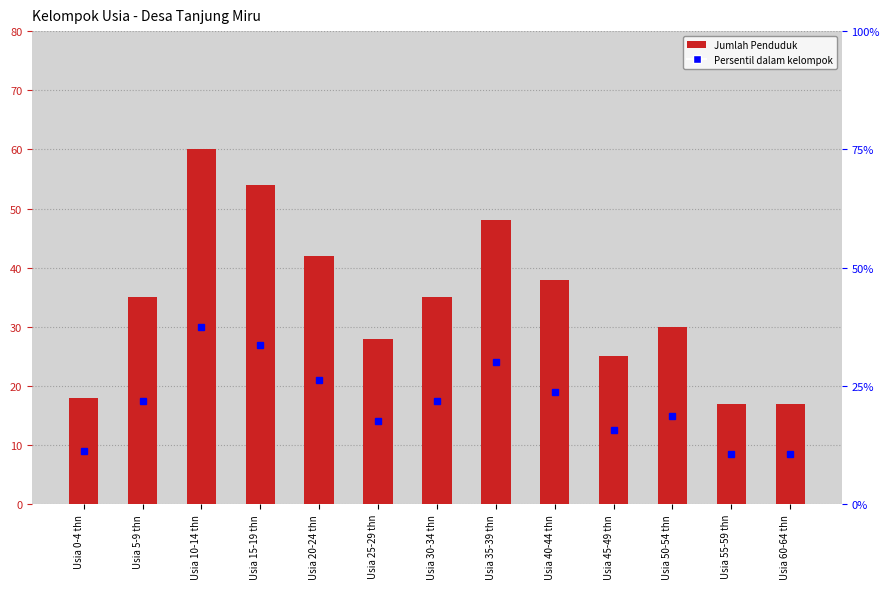

What is the label of the 1st bar from the right?

Usia 60-64 thn